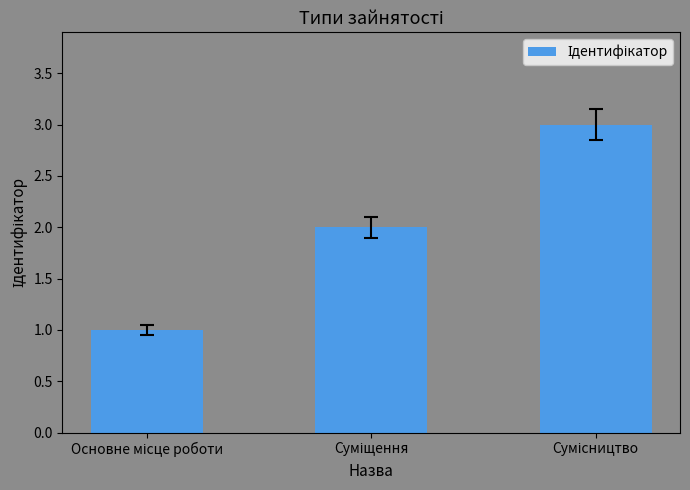

What is the greatest value displayed?

3